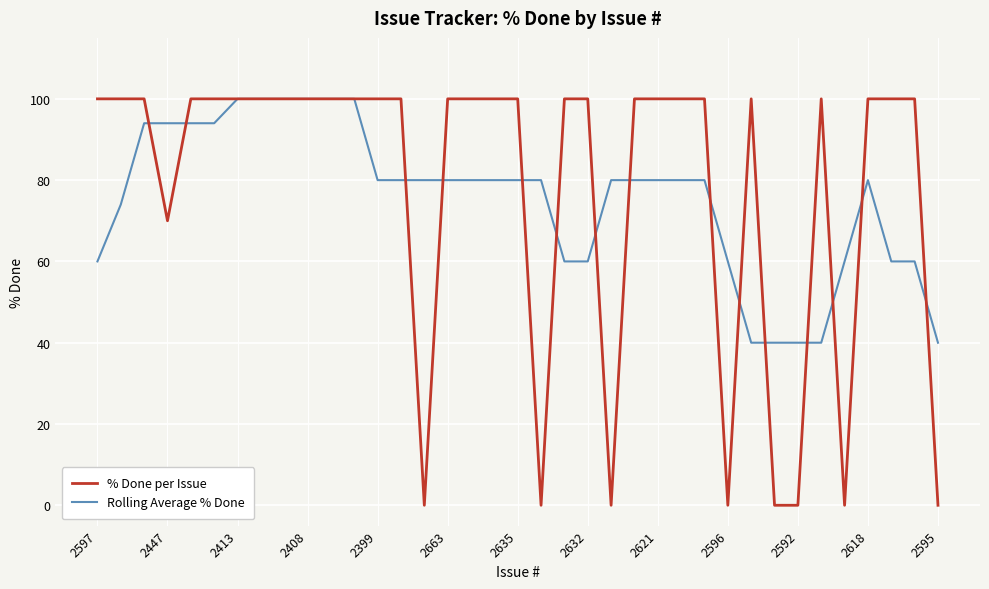

What is the average value of the % Done per Issue series?

78